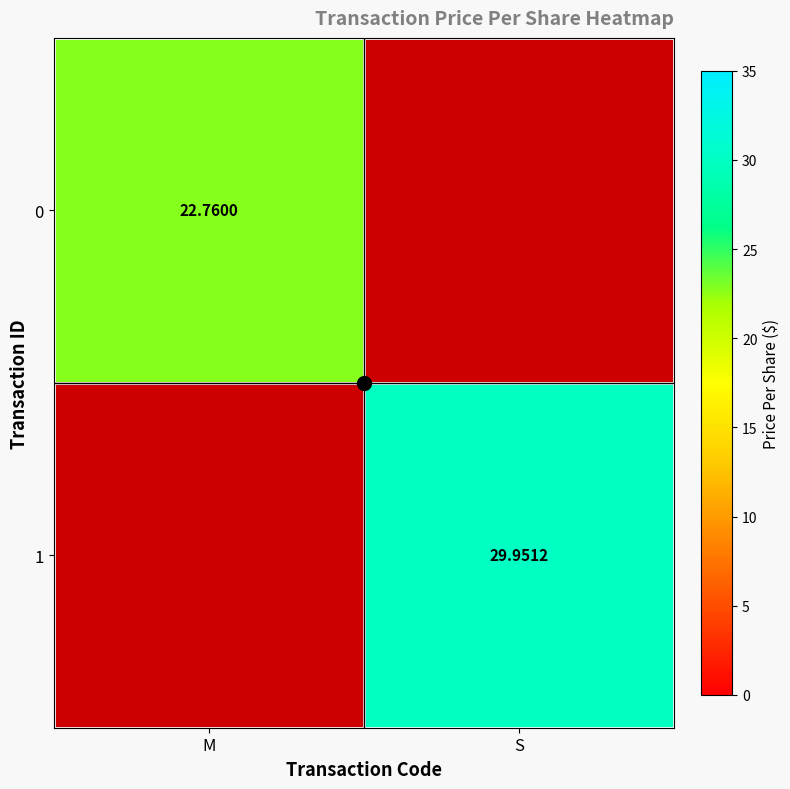

What is the maximum value shown in the chart?

30.0